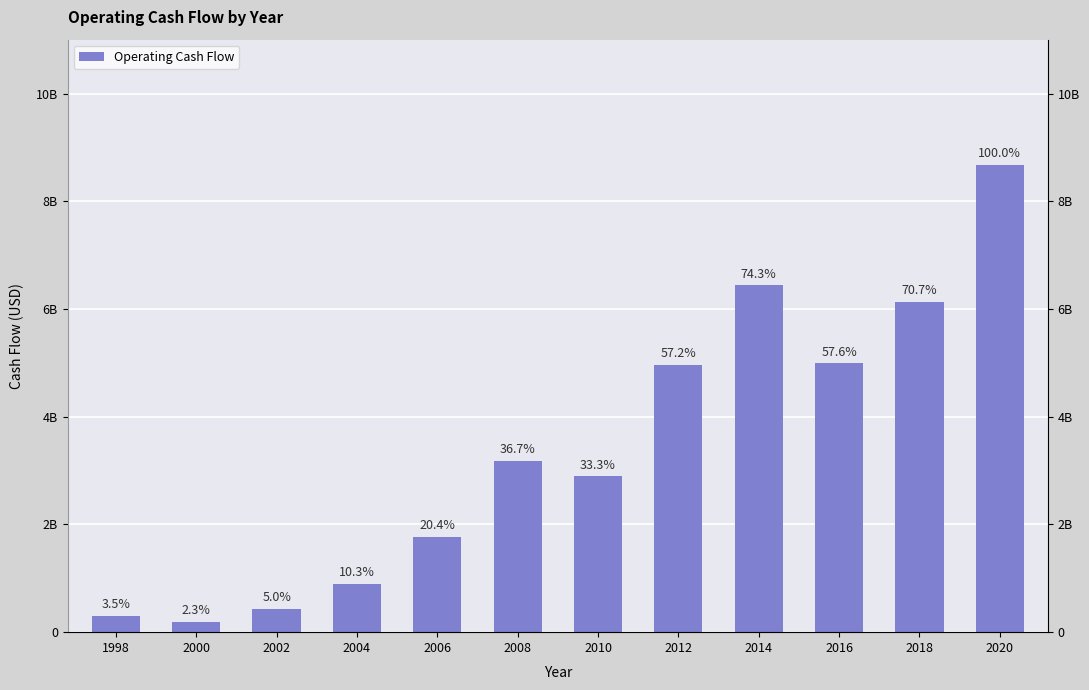

What is the difference between the values at 2020 and 2002?

8242579331.2